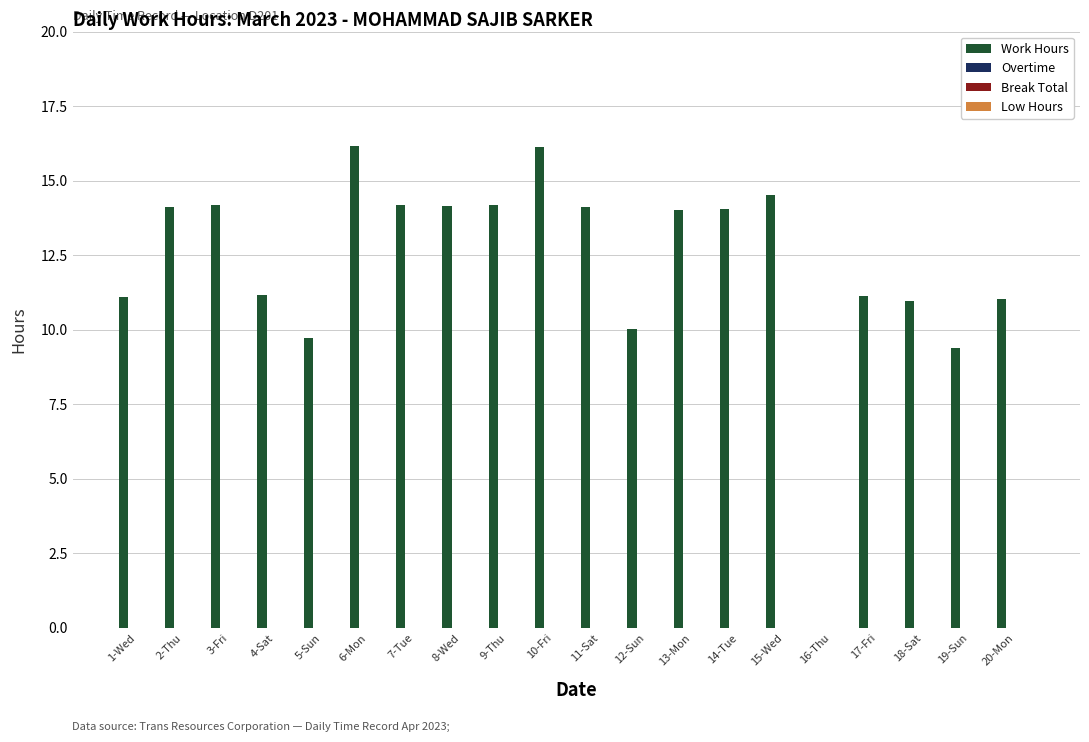

How many data points does each series have?

20